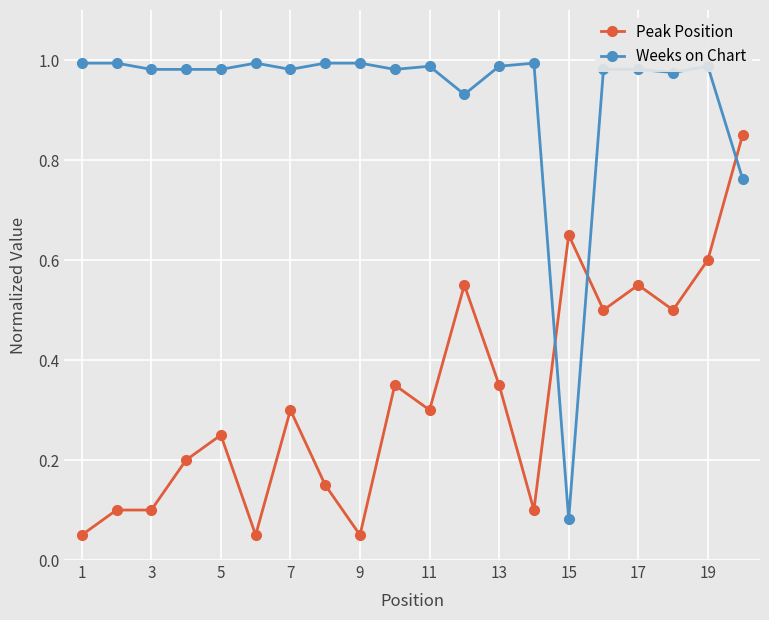

Which series has the largest range (max minus min)?

Weeks on Chart